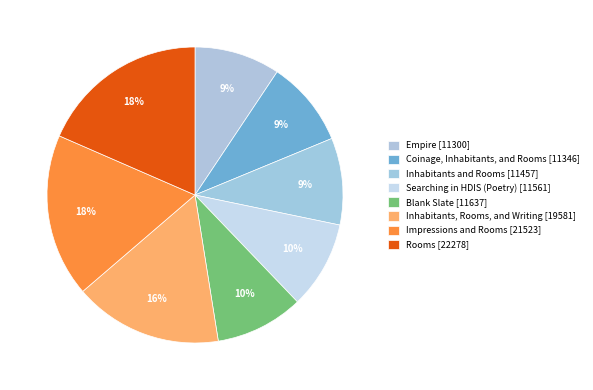

How many segments does this pie chart have?

8